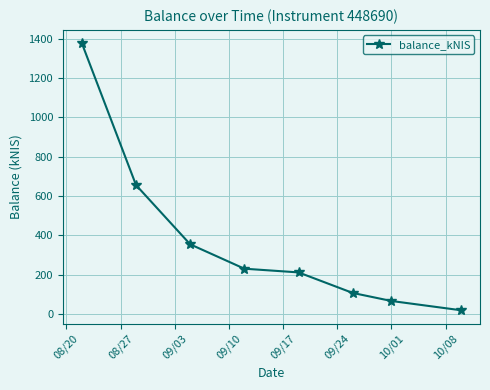

What is the value of the 4th point from the left?

230.9